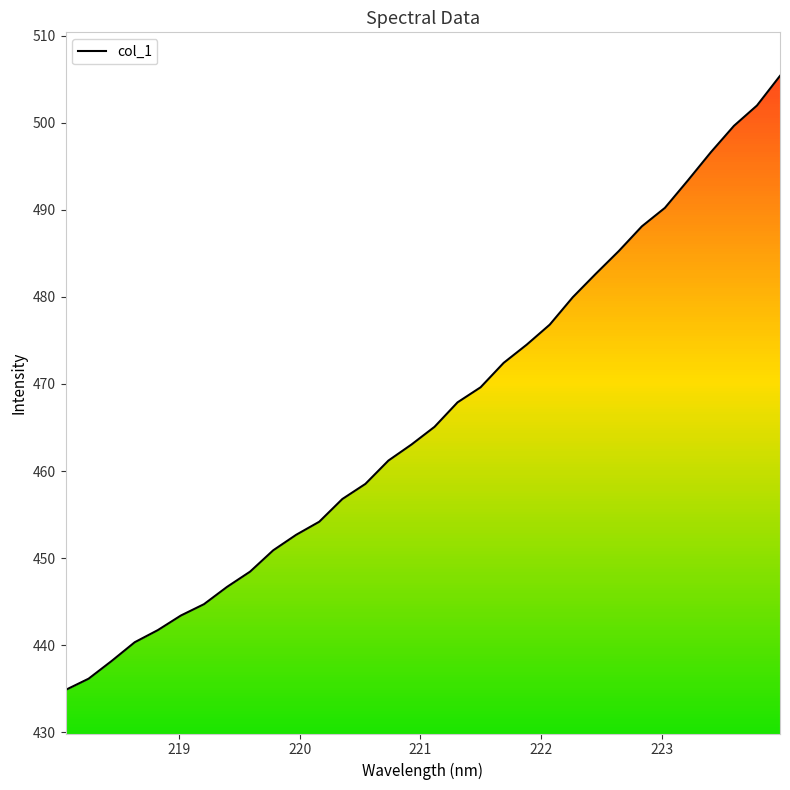

How many values are below 465?

16